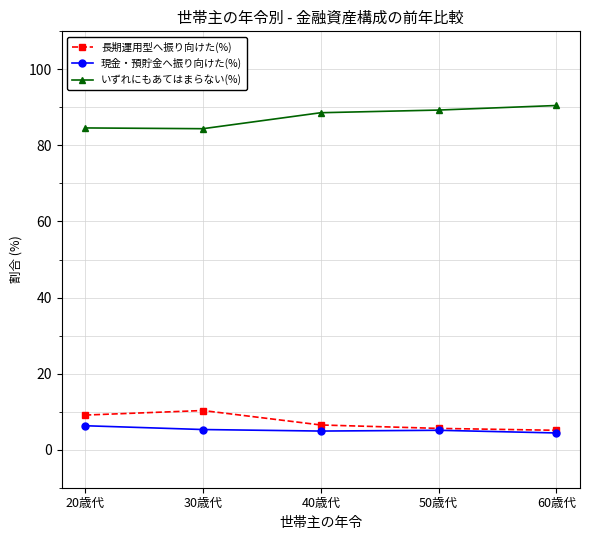

Is the value of いずれにもあてはまらない(%) at 40歳代 greater than the value of 長期運用型へ振り向けた(%) at 50歳代?

Yes